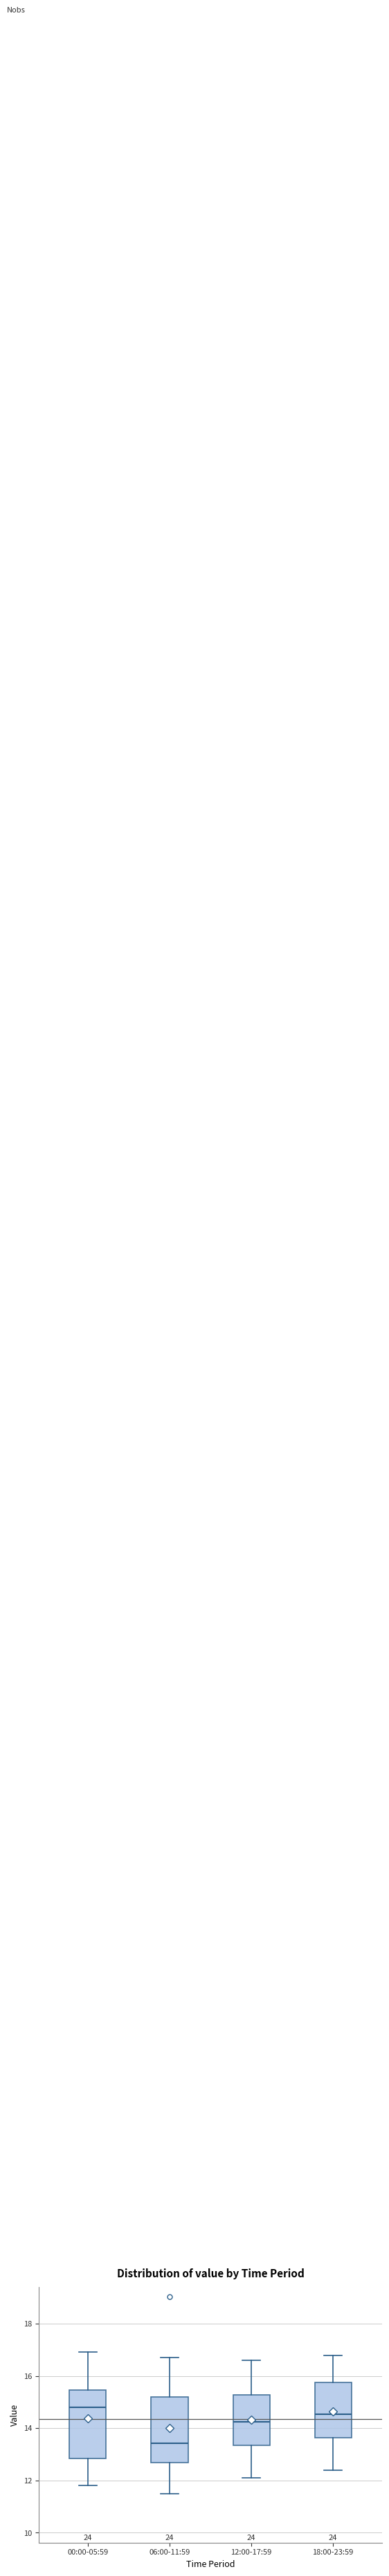

Which box has the lowest median line?

06:00-11:59